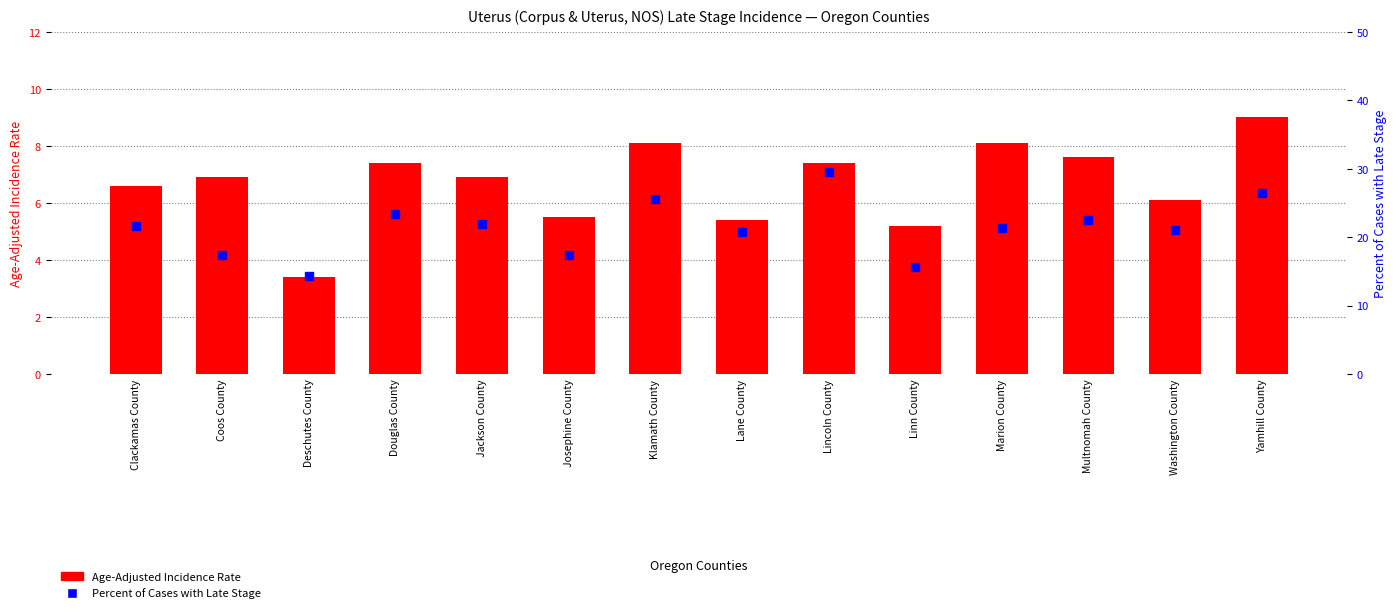

Which series reaches the maximum Y coordinate?

Percent of Cases with Late Stage